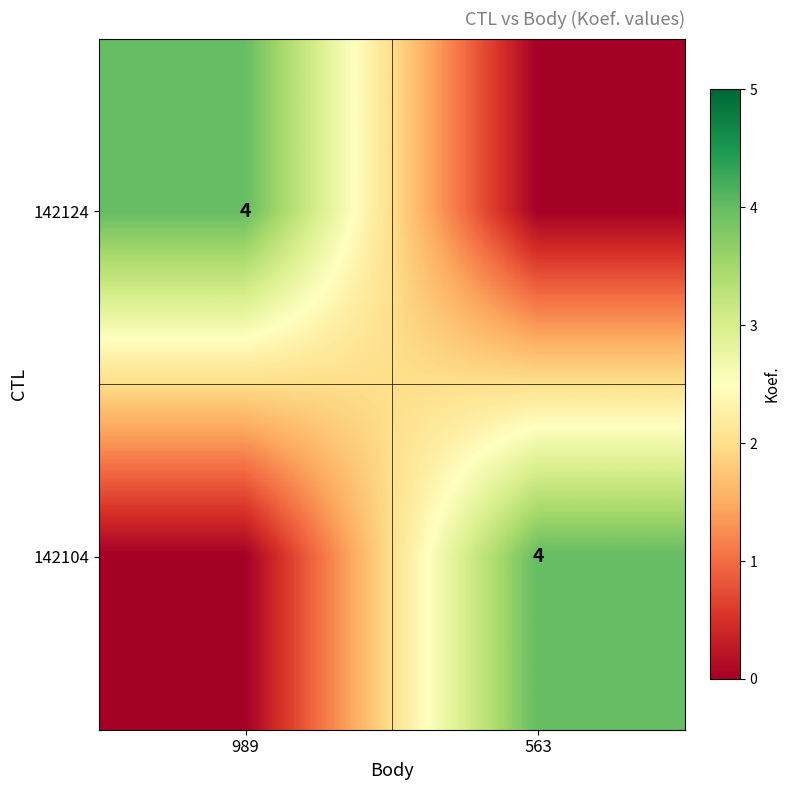

True or false: 142104 has a value of 2 at 563.

False